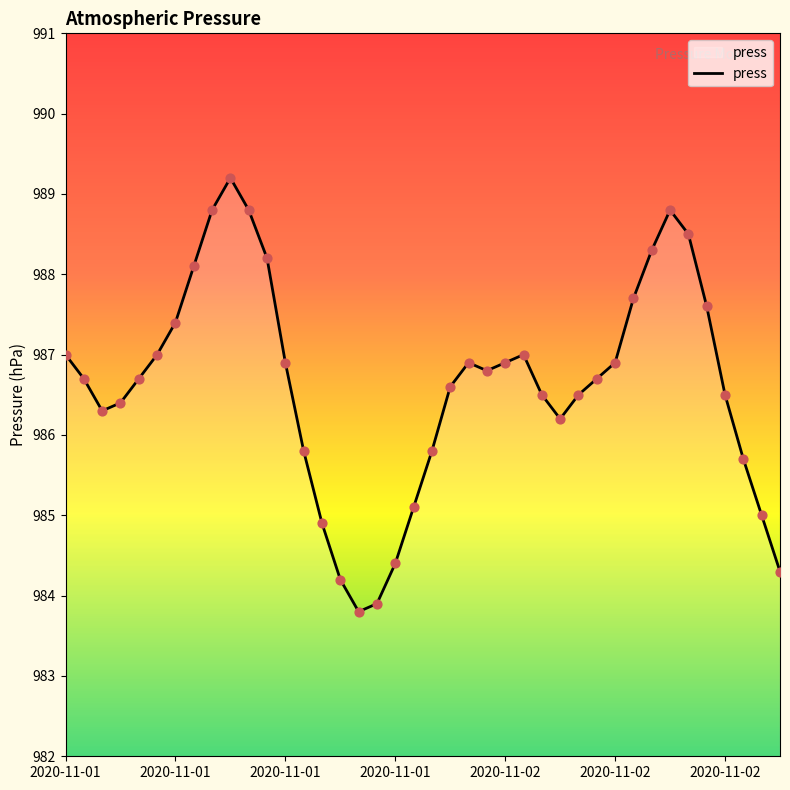

What is the smallest value displayed?

983.8